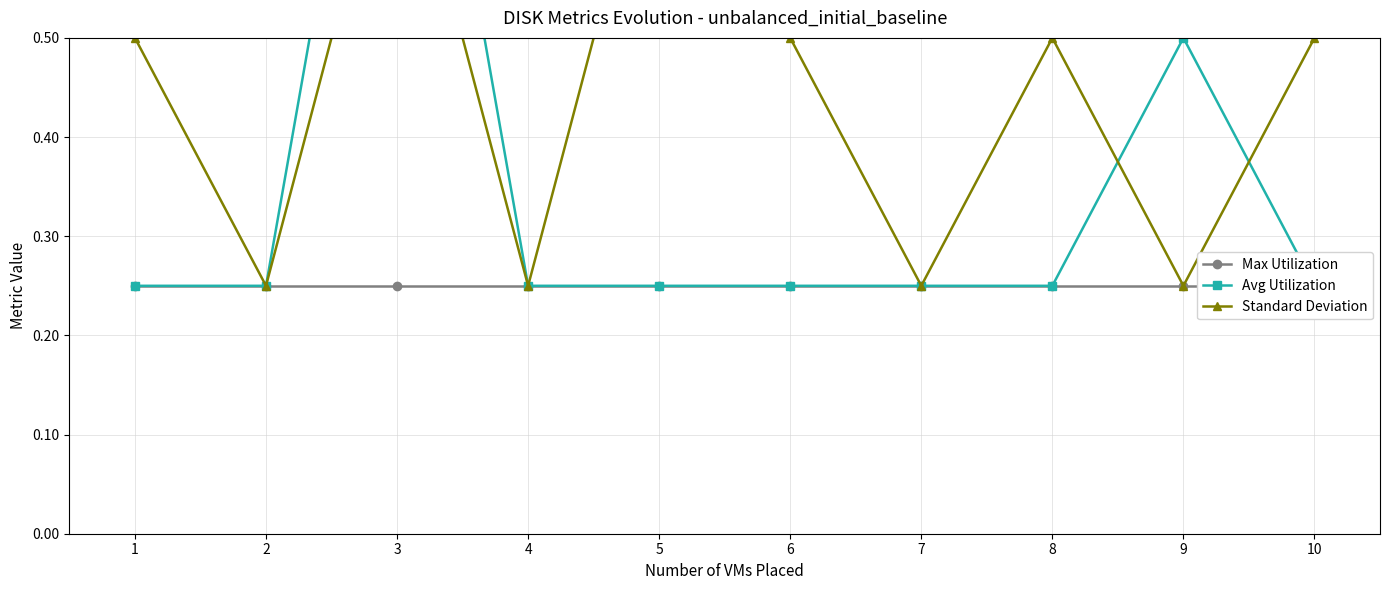

True or false: Standard Deviation has a value of 0.2 at 9.

True